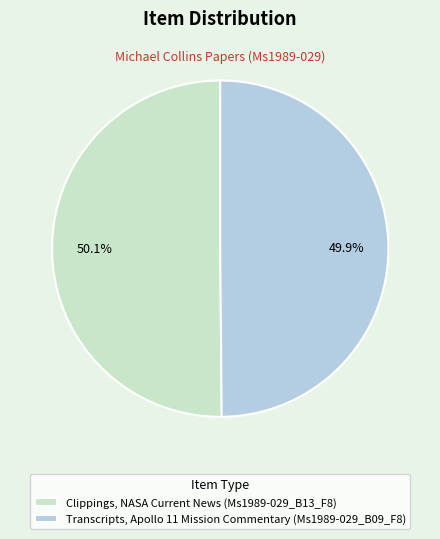

How many segments does this pie chart have?

2